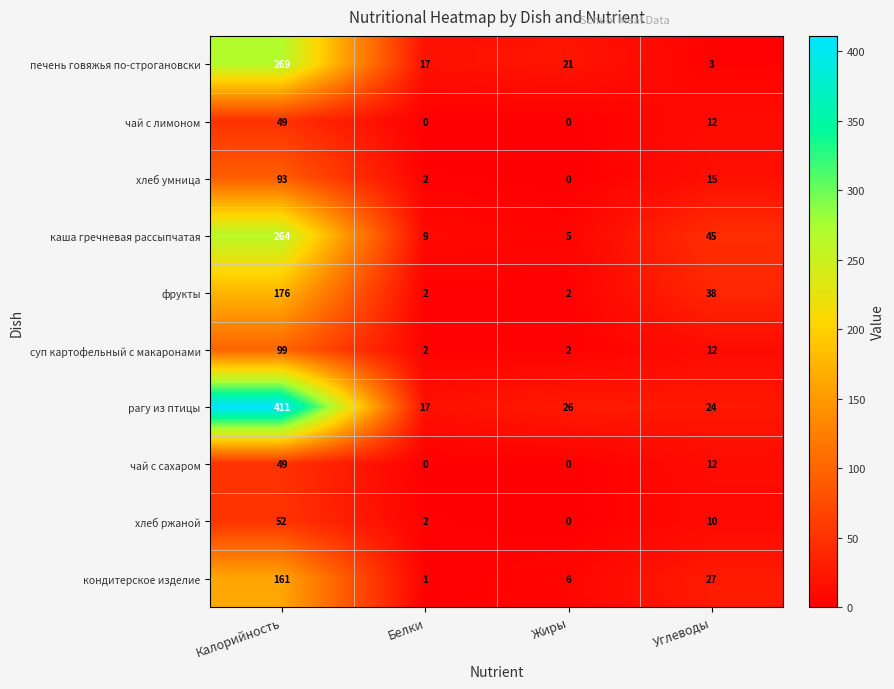

Which series has the largest total across all categories?

рагу из птицы